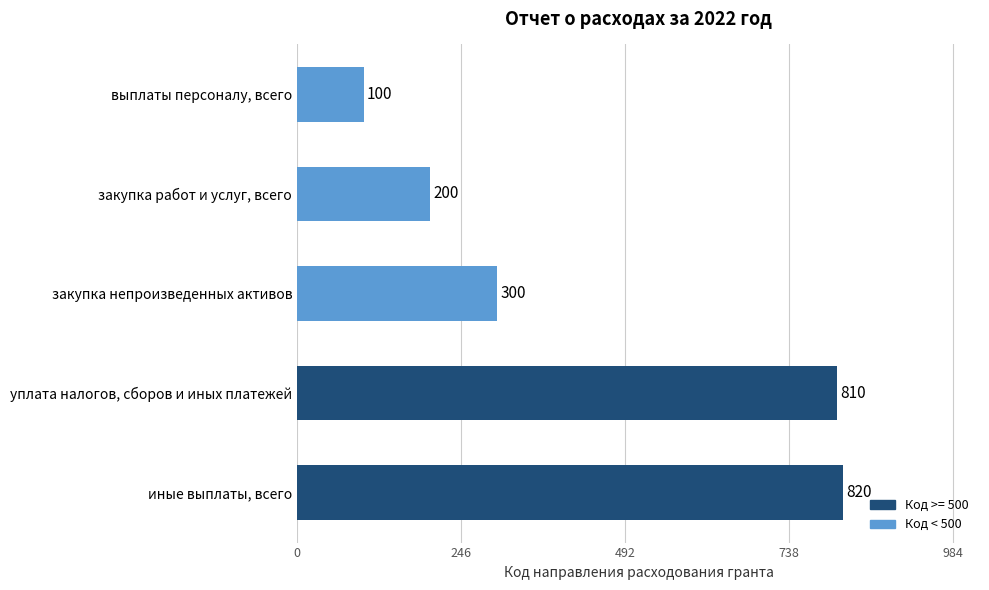

What is the approximate value at уплата налогов, сборов и иных платежей, to the nearest 100?

800